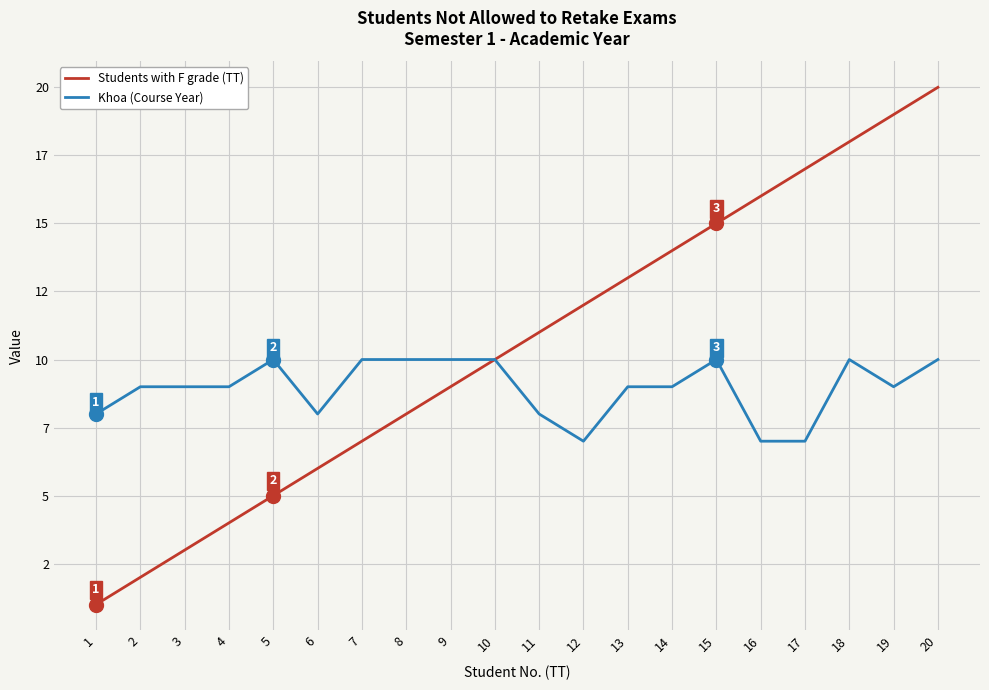

True or false: Khoa (Course Year) has a value of 8 at 6.

True